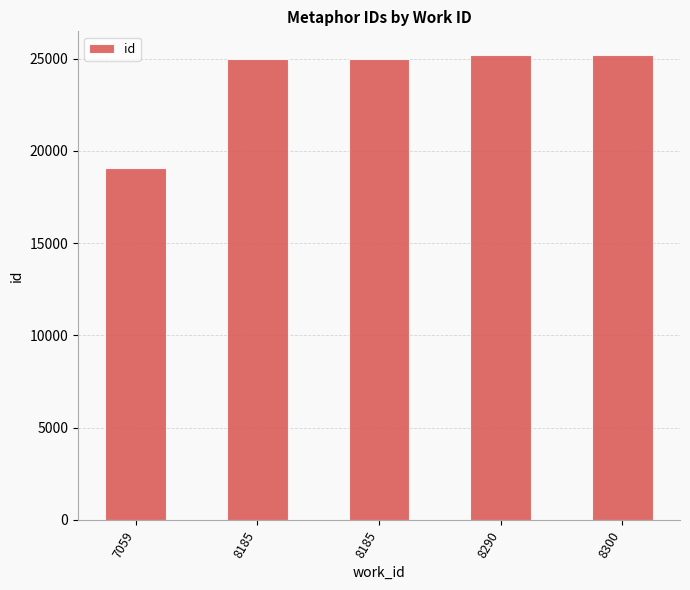

The chart shows a value of 25209 at 8290. True or false?

True